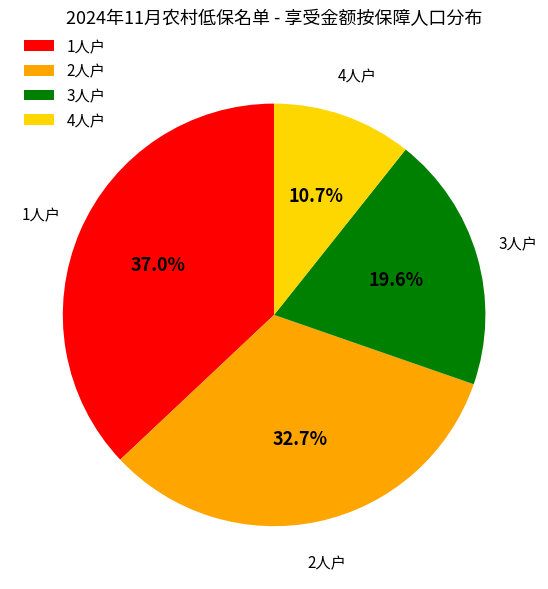

Is there any slice that represents more than half of the pie?

No